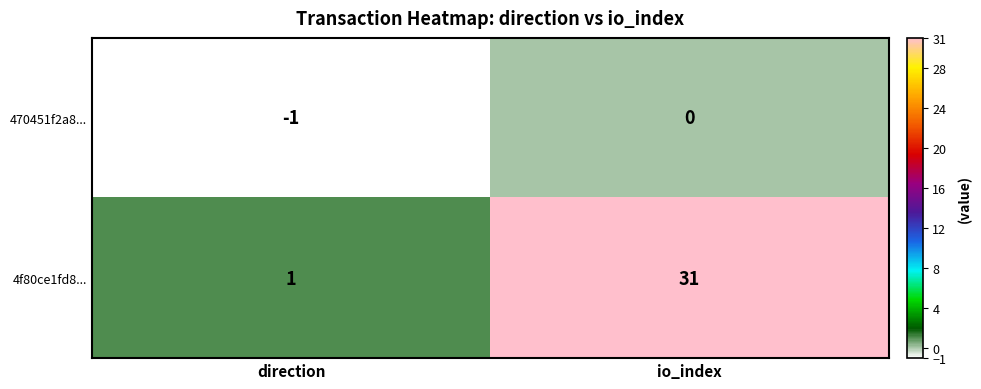

How many values in 470451f2a8... are below zero?

1